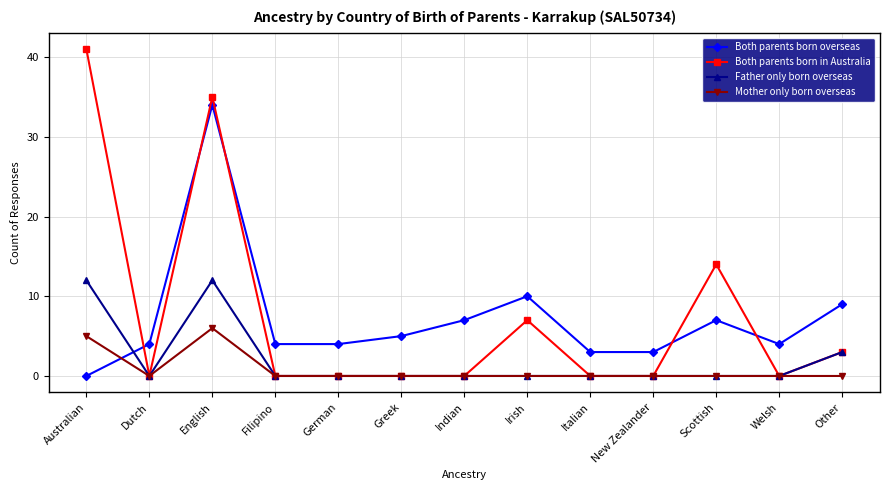

At which label does Both parents born in Australia reach its peak?

Australian